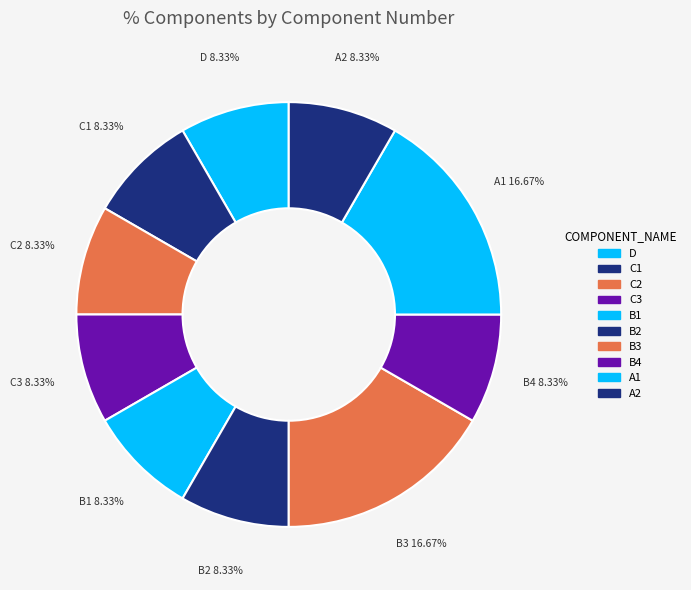

What is the ratio of the value at B4 to the value at C2?

1.0